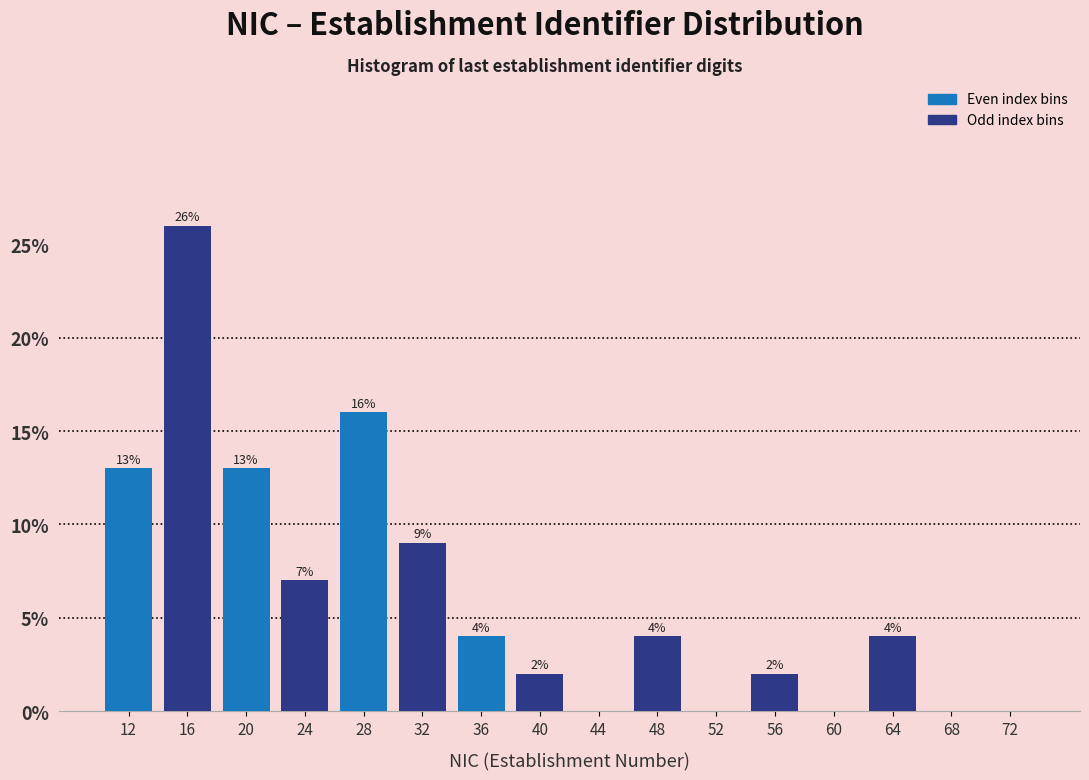

Over which range of the x-axis is the bar tallest?

14 to 18